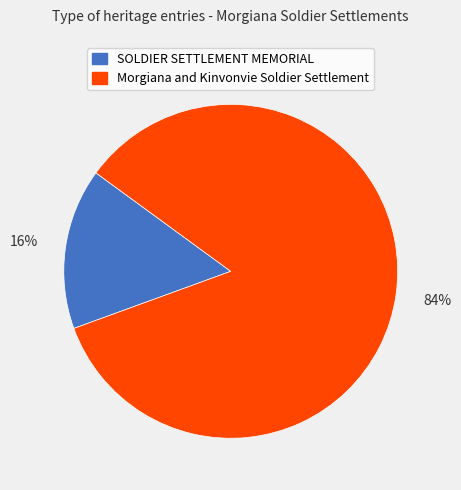

What is the largest slice in the pie chart?

Morgiana and Kinvonvie Soldier Settlement